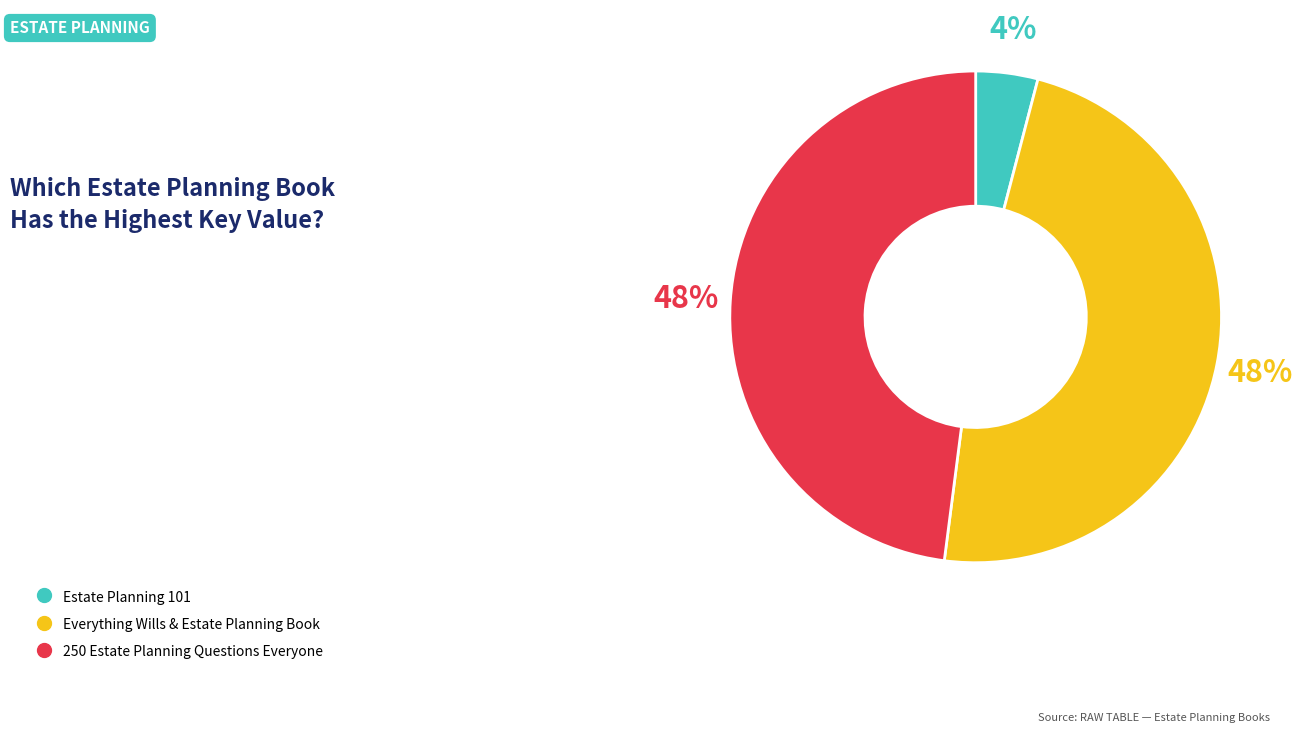

Is there a majority slice in this chart?

No